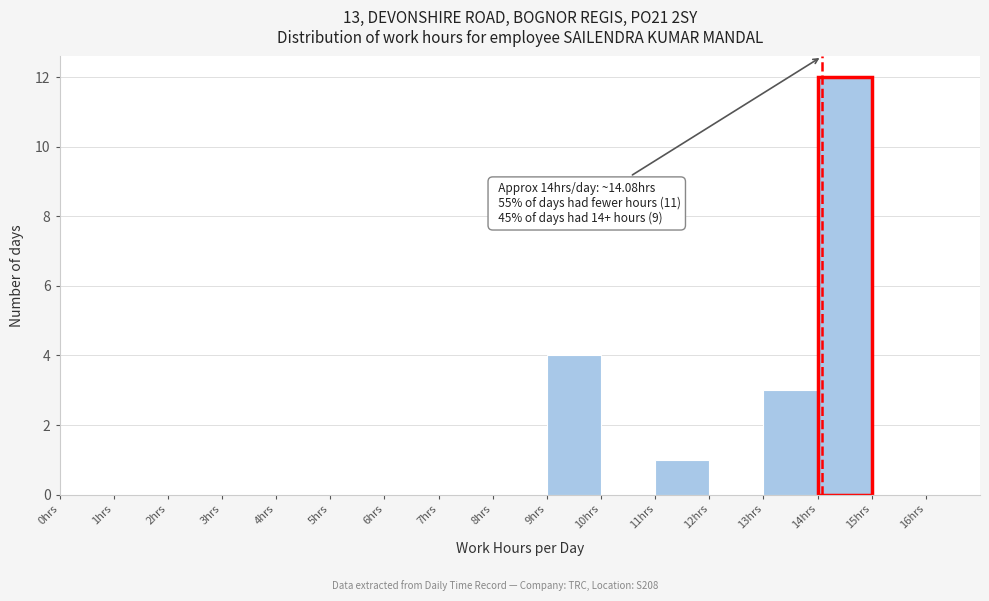

Over which range of the x-axis is the bar tallest?

14 to 15